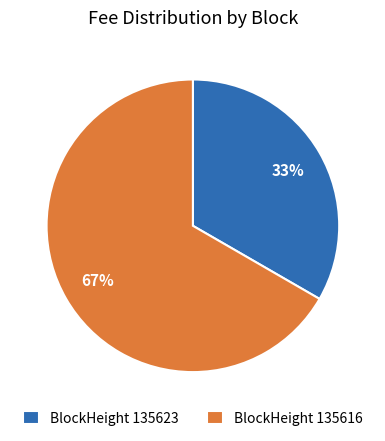

Is there a majority slice in this chart?

Yes